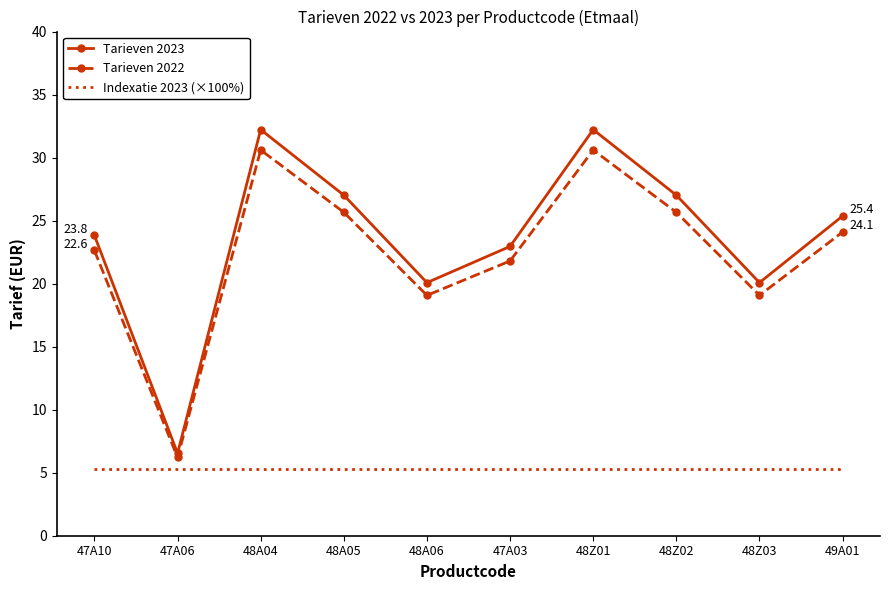

True or false: Indexatie 2023 (×100%) and Tarieven 2023 cross at least once.

False